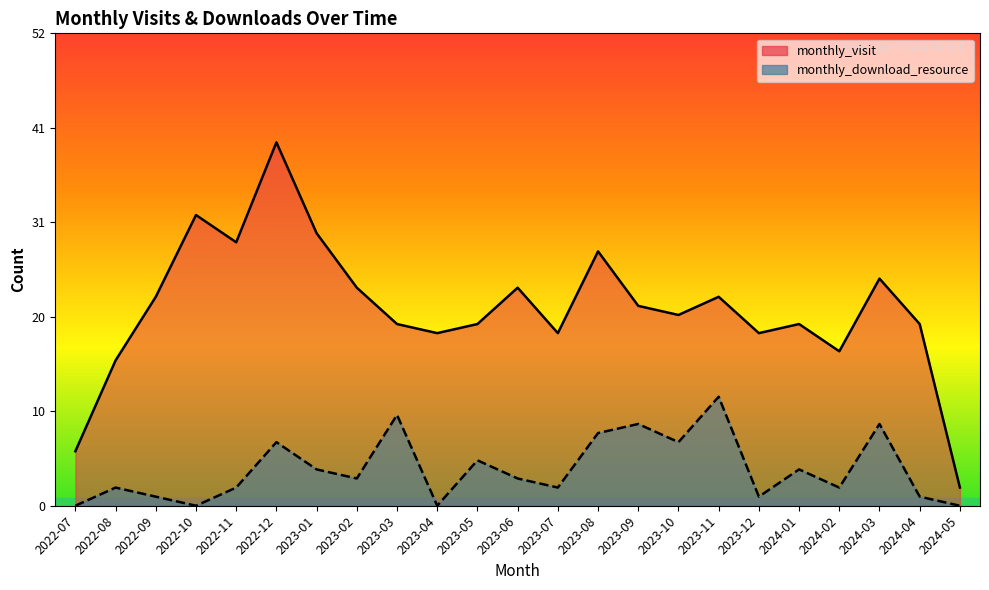

Where is monthly_visit nearest to the value 21?

2023-10